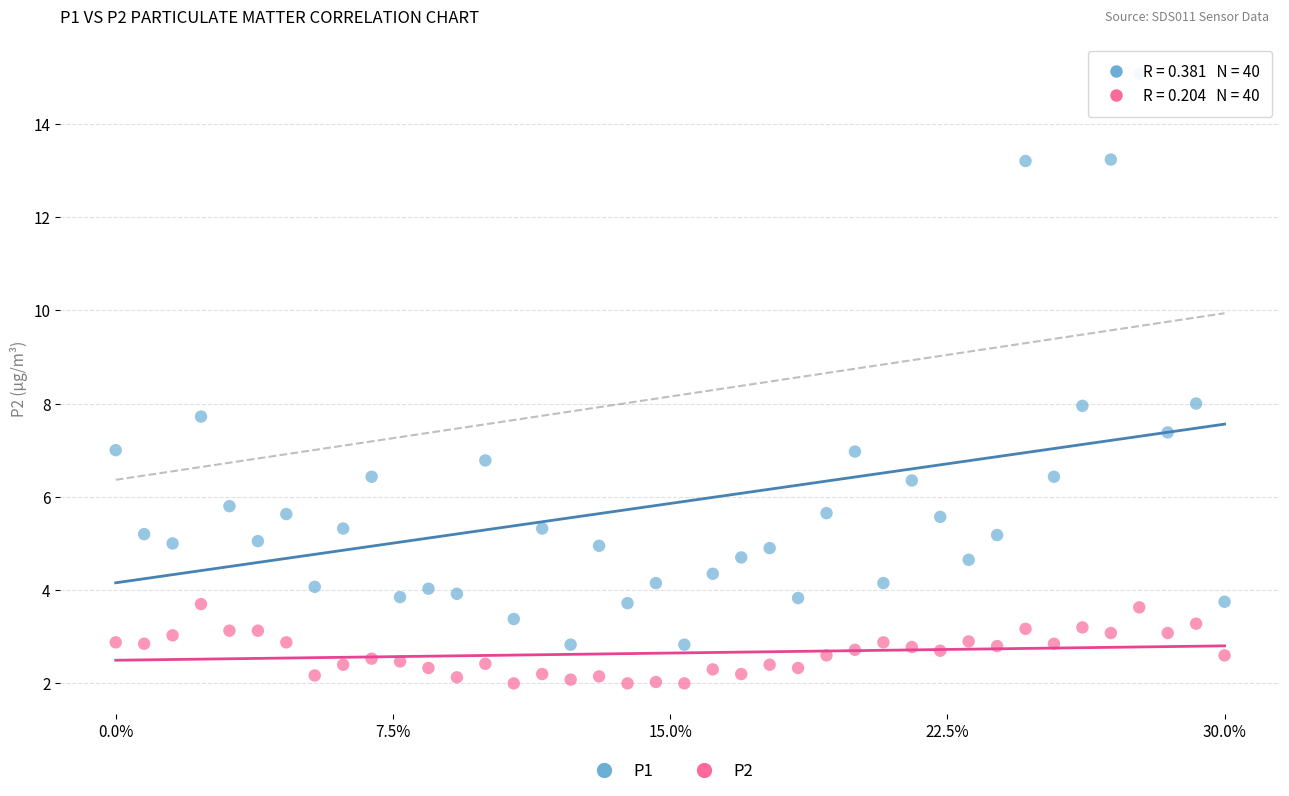

What are all the series names shown in the legend?

P1, P2